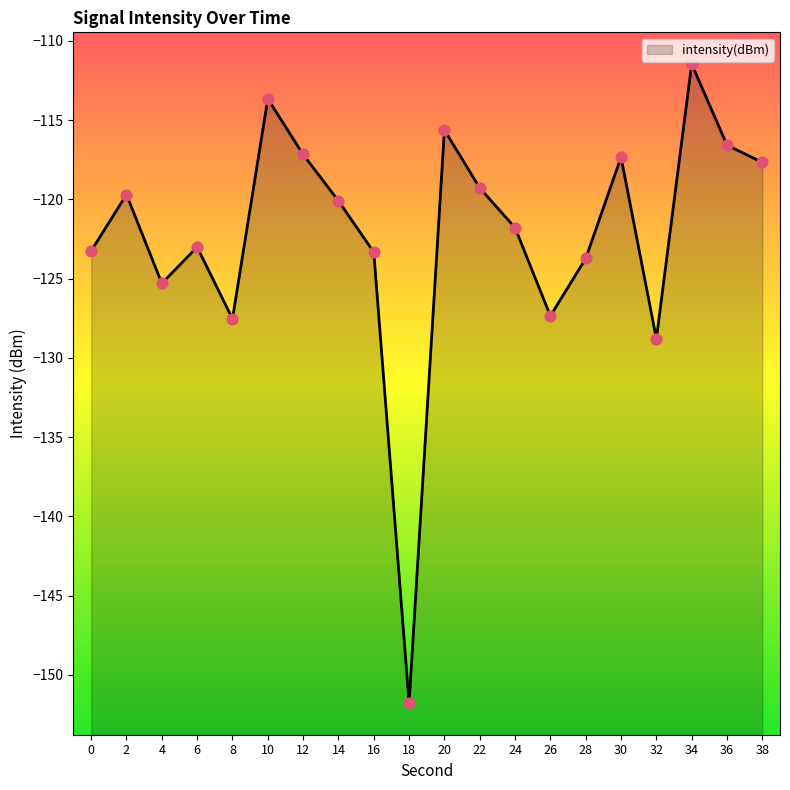

What is the change in value from 8 to 38?

+9.9